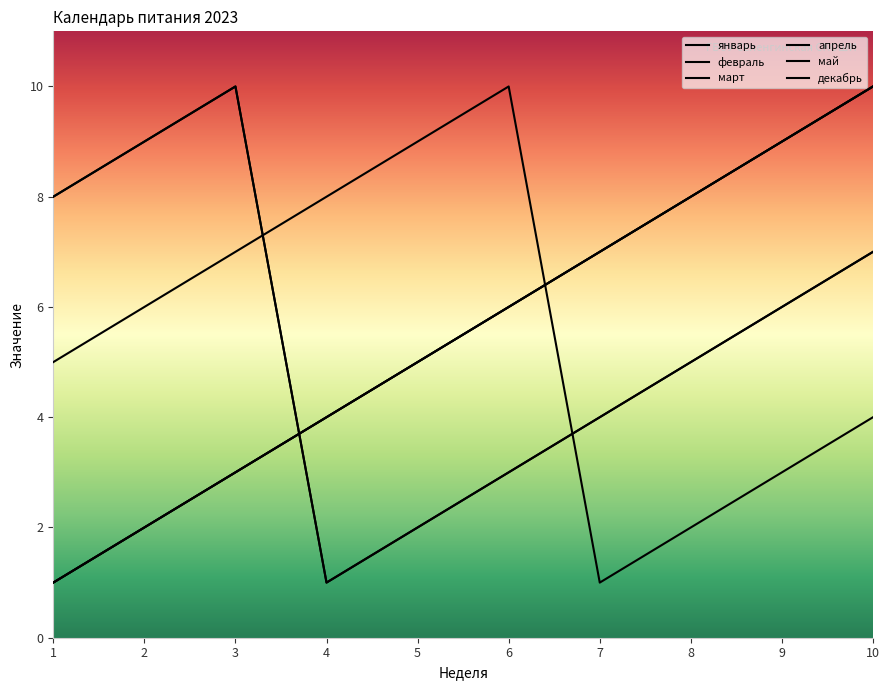

How many interior local peaks does the февраль series have?

1